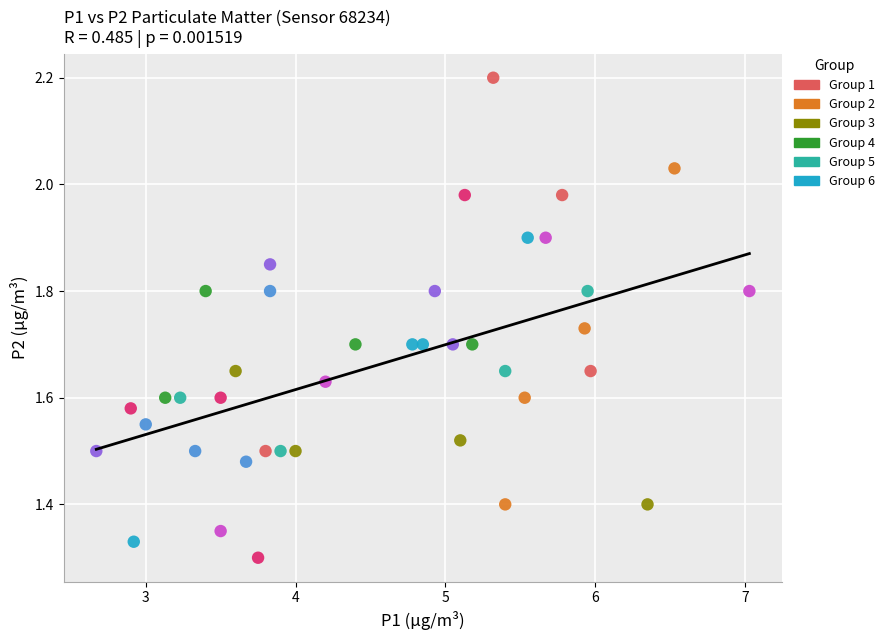

What is the range of X values (max minus min)?

4.4